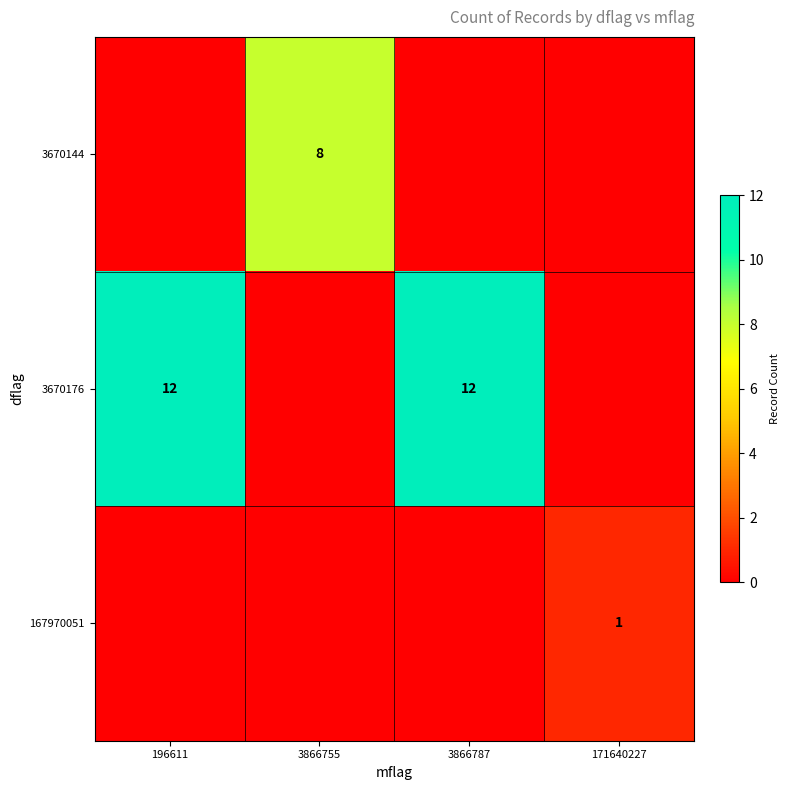

True or false: 167970051 has a value of 1 at 171640227.

True